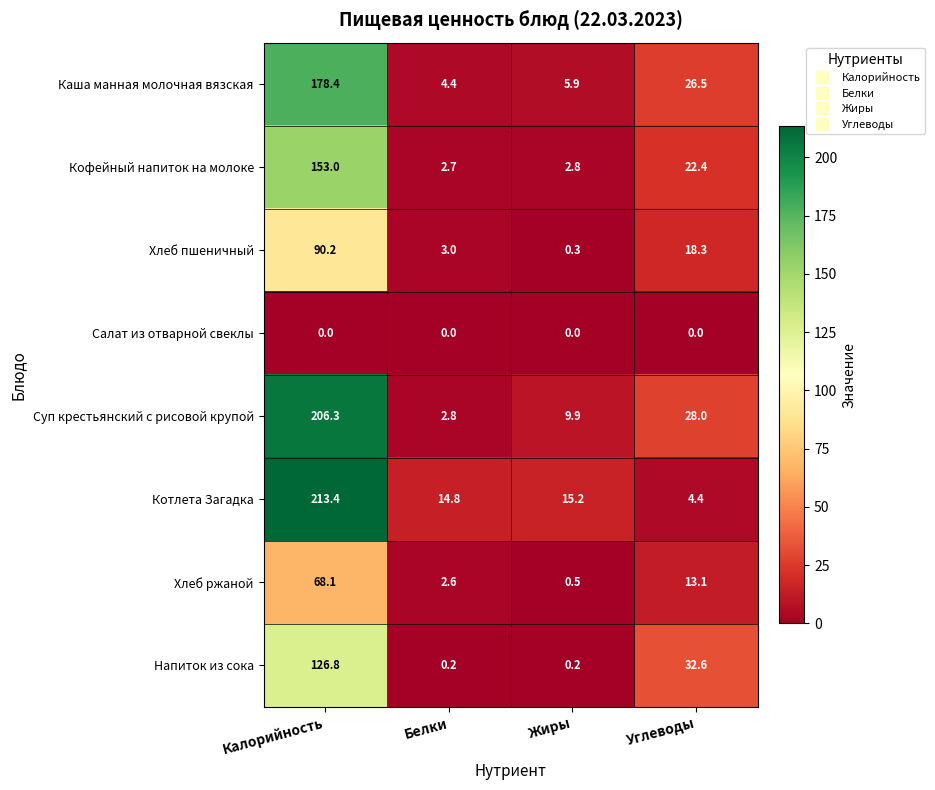

What is the total value across all series at Углеводы?

145.3